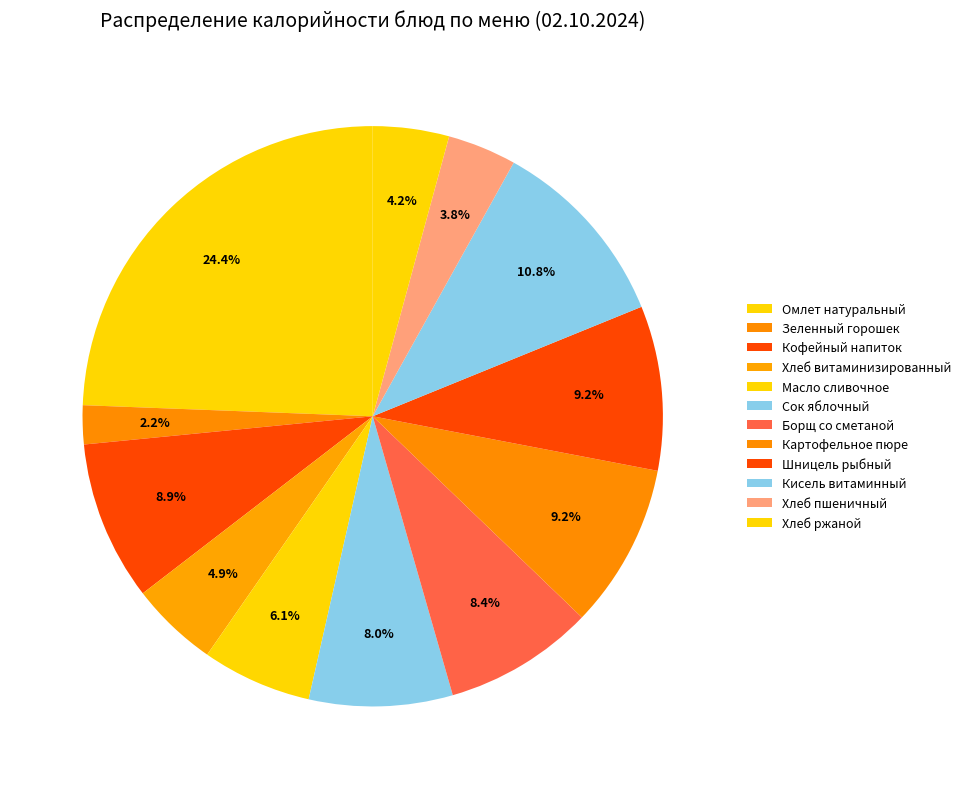

Combined, what portion of the pie is Хлеб ржаной and Сок яблочный?

12.2%